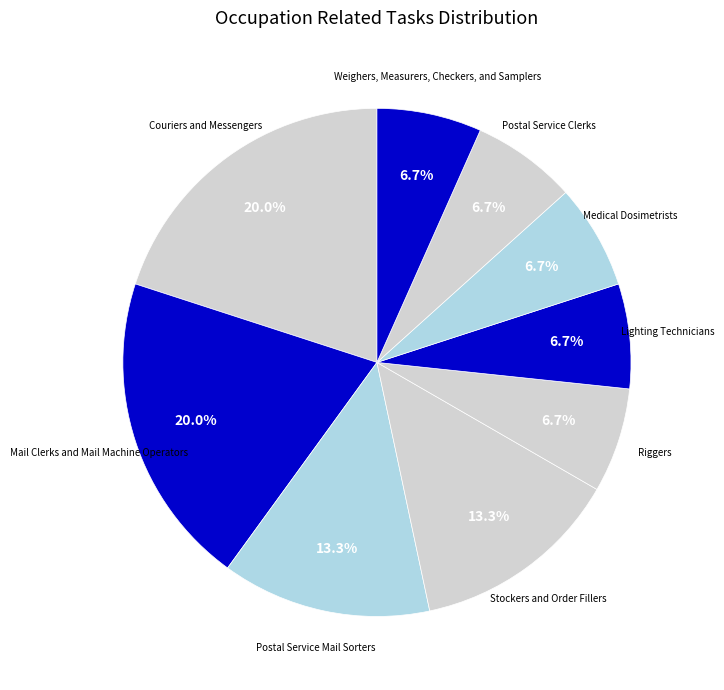

How many slices are in this pie chart?

9